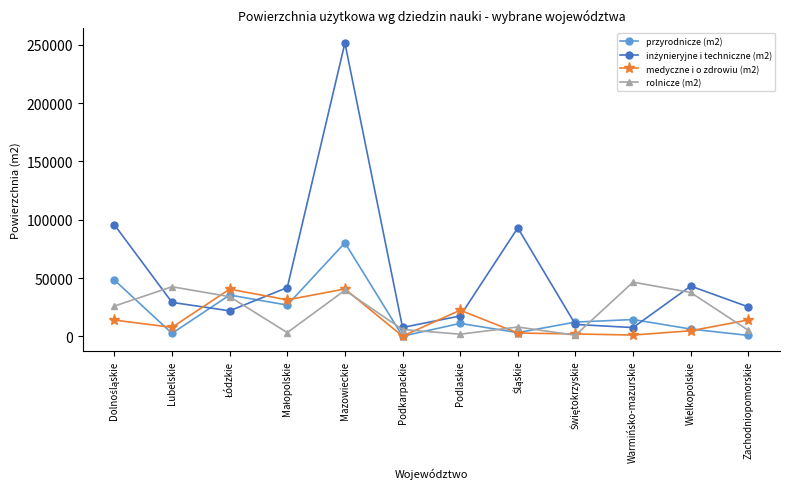

At how many categories does at least one series exceed 3801?

12